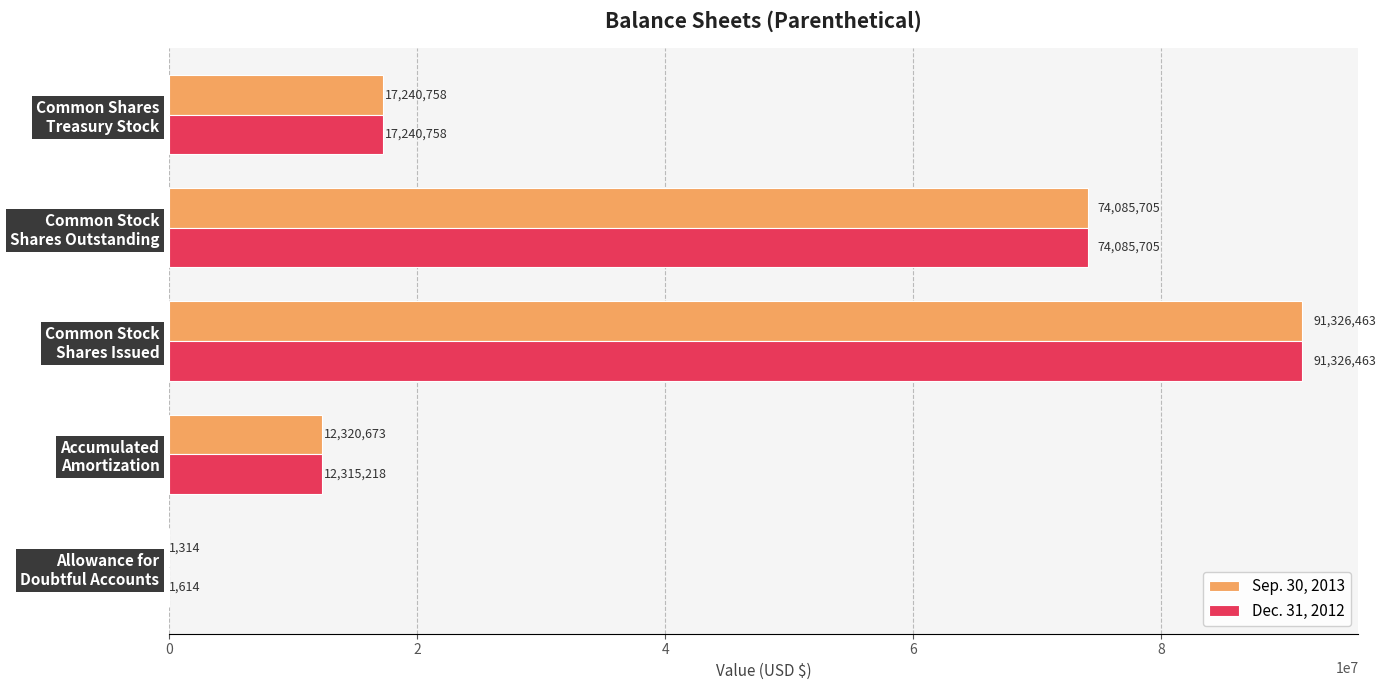

Which series has the largest total across all categories?

Sep. 30, 2013